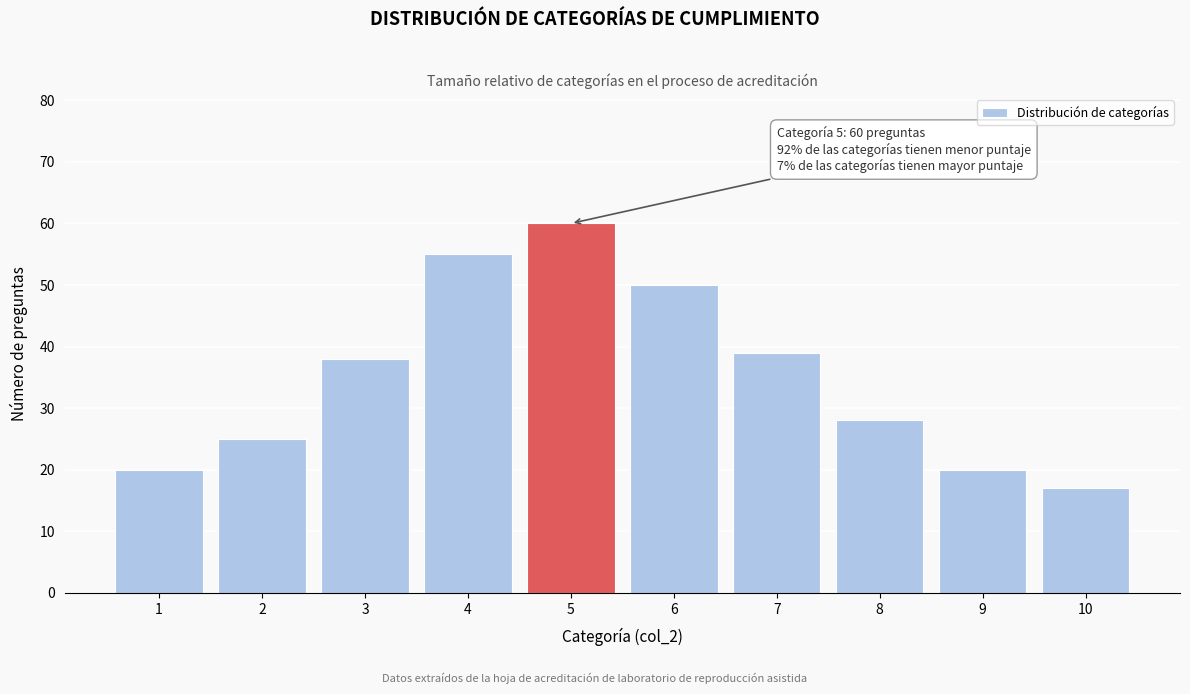

Reading left to right, extract all data points from this chart.

20	25	38	55	60	50	39	28	20	17